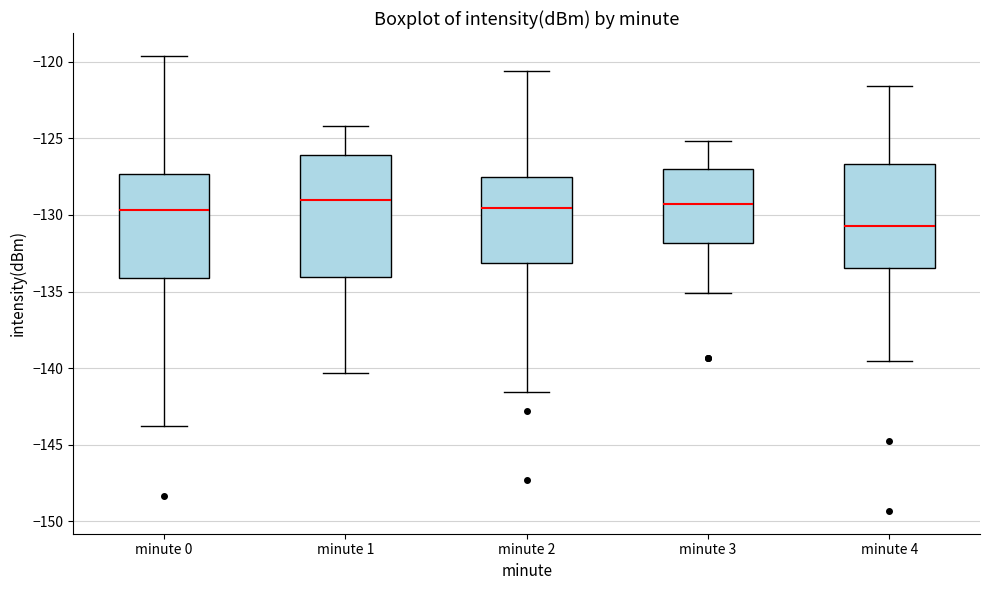

Reading left to right, transcribe this box plot: for each box, give where its median line is, the range the box spans, and where its two whiskers end, as read against the y-axis. The values are not printed on the chart, so give them approximately, as read against the axis.

minute 0: median -129.5, box -134.0 to -127.5, whiskers -144.0 to -119.5
minute 1: median -129.0, box -134.0 to -126.0, whiskers -140.5 to -124.0
minute 2: median -129.5, box -133.0 to -127.5, whiskers -141.5 to -120.5
minute 3: median -129.5, box -132.0 to -127.0, whiskers -135.0 to -125.0
minute 4: median -130.5, box -133.5 to -126.5, whiskers -139.5 to -121.5